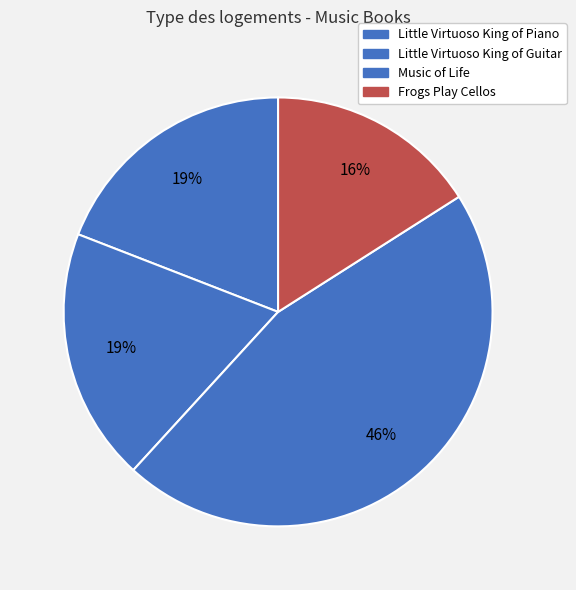

Count the number of slices in the pie.

4